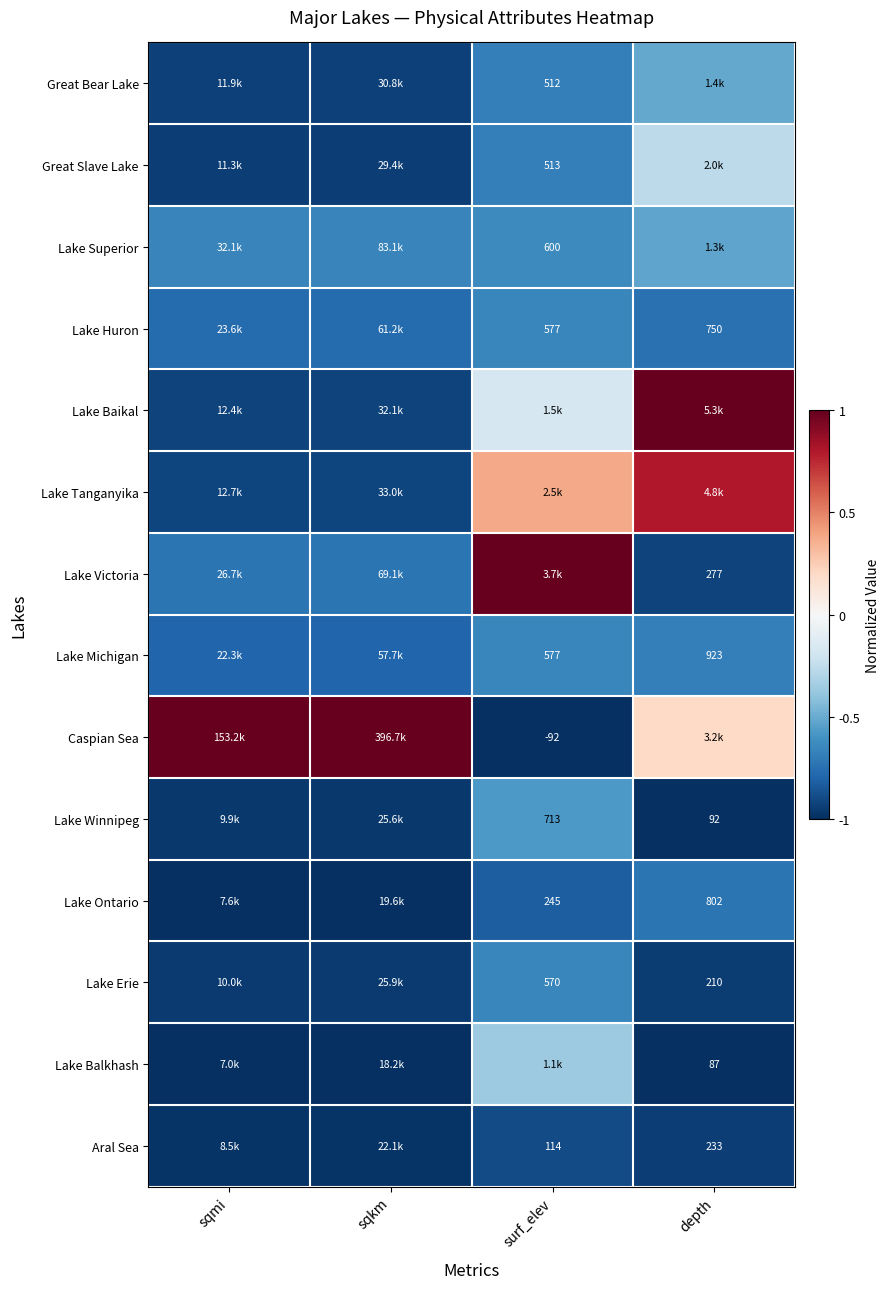

Is the value of Great Bear Lake at surf_elev greater than the value of Lake Erie at surf_elev?

No